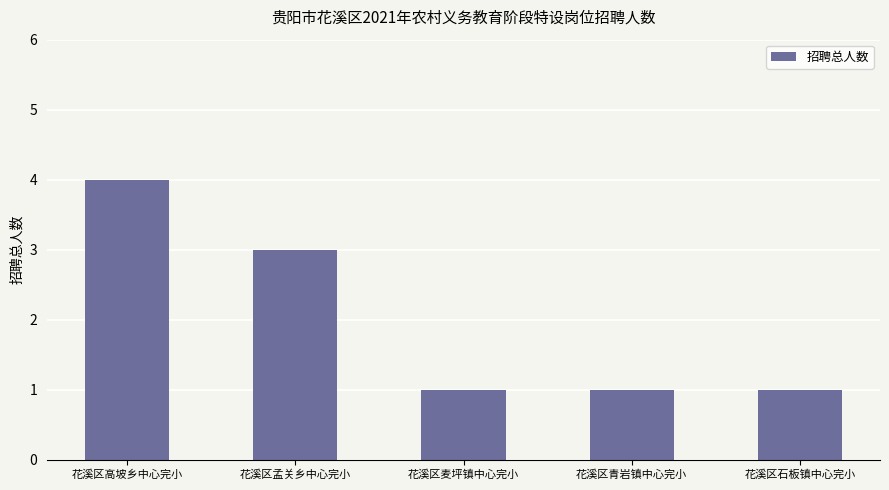

What is the label of the 4th bar from the right?

花溪区孟关乡中心完小